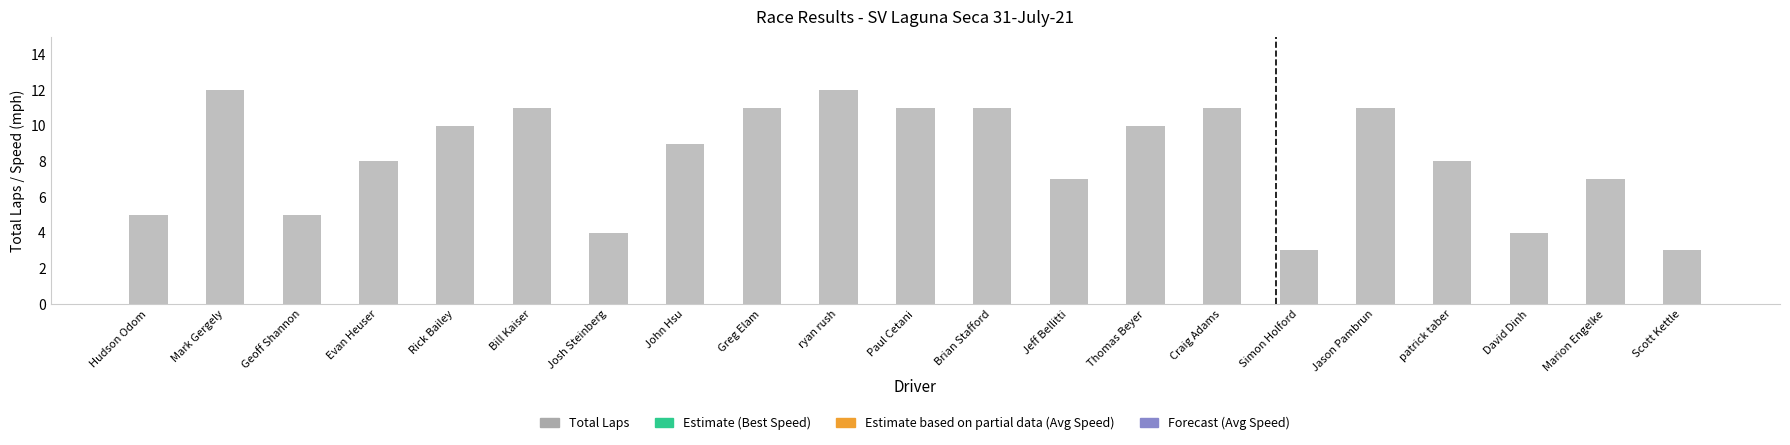

The Total Laps series shows 4.3 at Craig Adams. True or false?

False